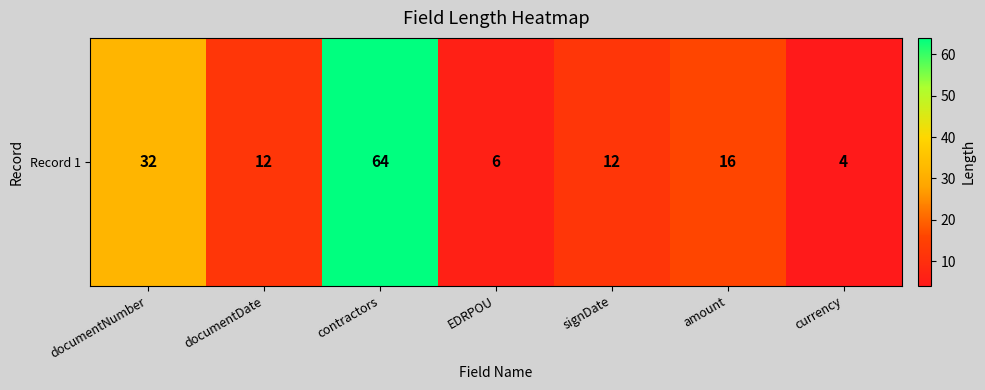

List the labels in order of value, largest first.

contractors, documentNumber, amount, documentDate, signDate, EDRPOU, currency